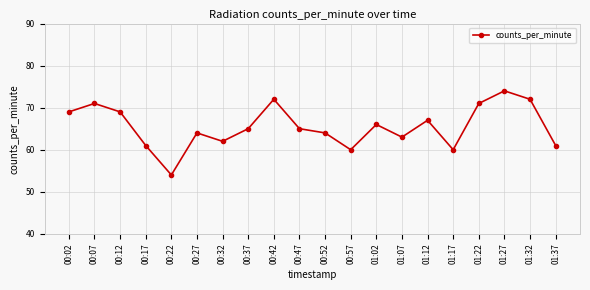

What is the sum of all values?

1310